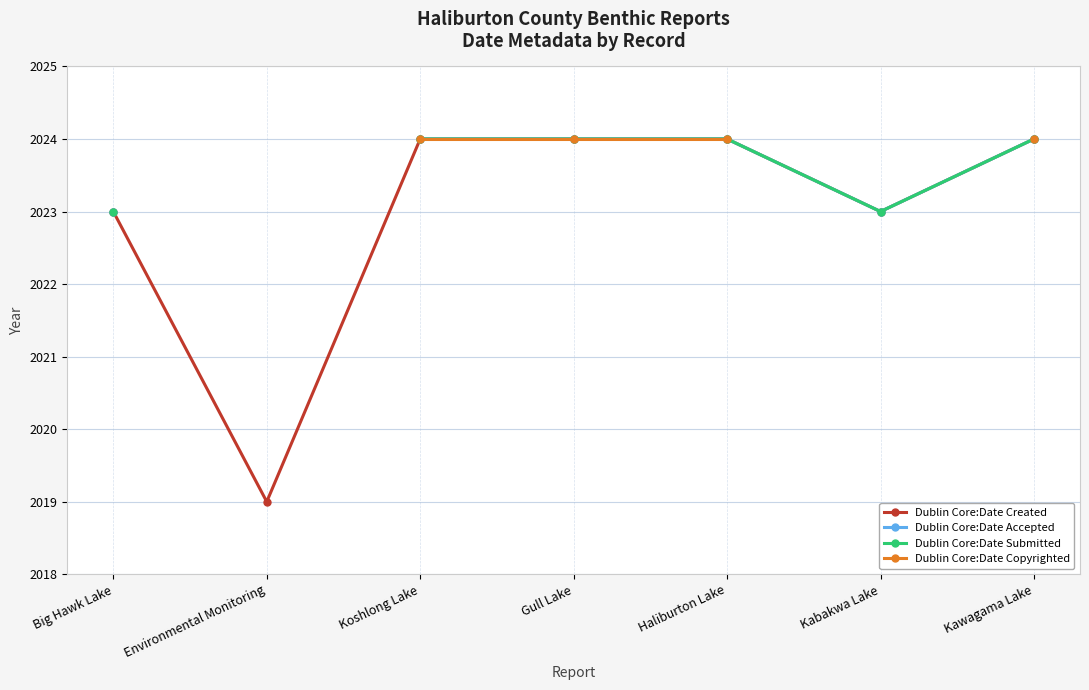

True or false: Dublin Core:Date Submitted and Dublin Core:Date Accepted intersect in this chart.

False